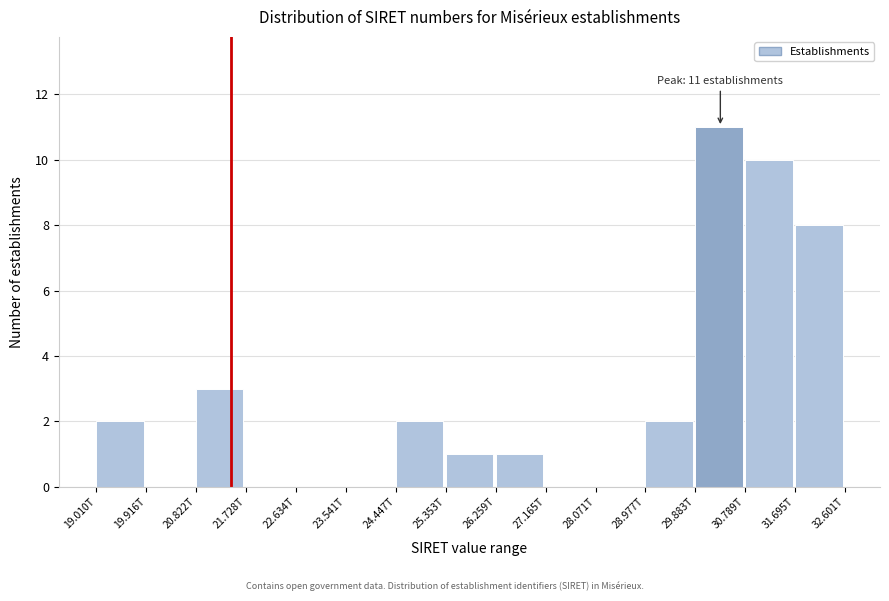

Reading right to left, transcribe all the data shown in this chart.

31.695T=8	30.789T=10	29.883T=11	28.977T=2	28.071T=0	27.165T=0	26.259T=1	25.353T=1	24.447T=2	23.541T=0	22.634T=0	21.728T=0	20.822T=3	19.916T=0	19.010T=2